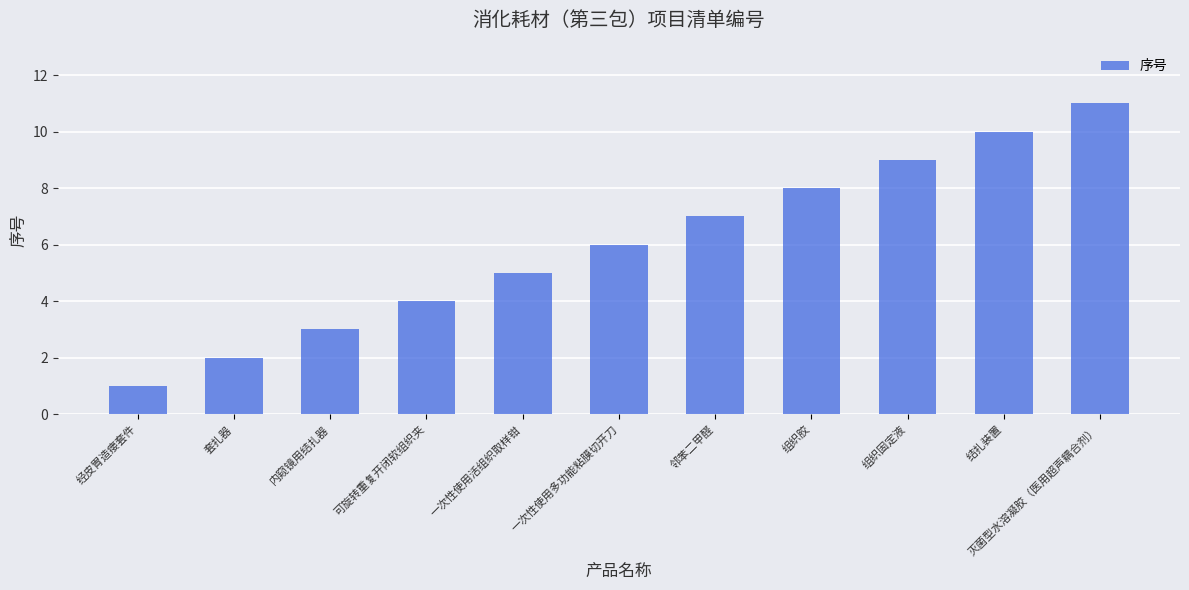

What is the change in value from 组织固定液 to 结扎装置?

+1